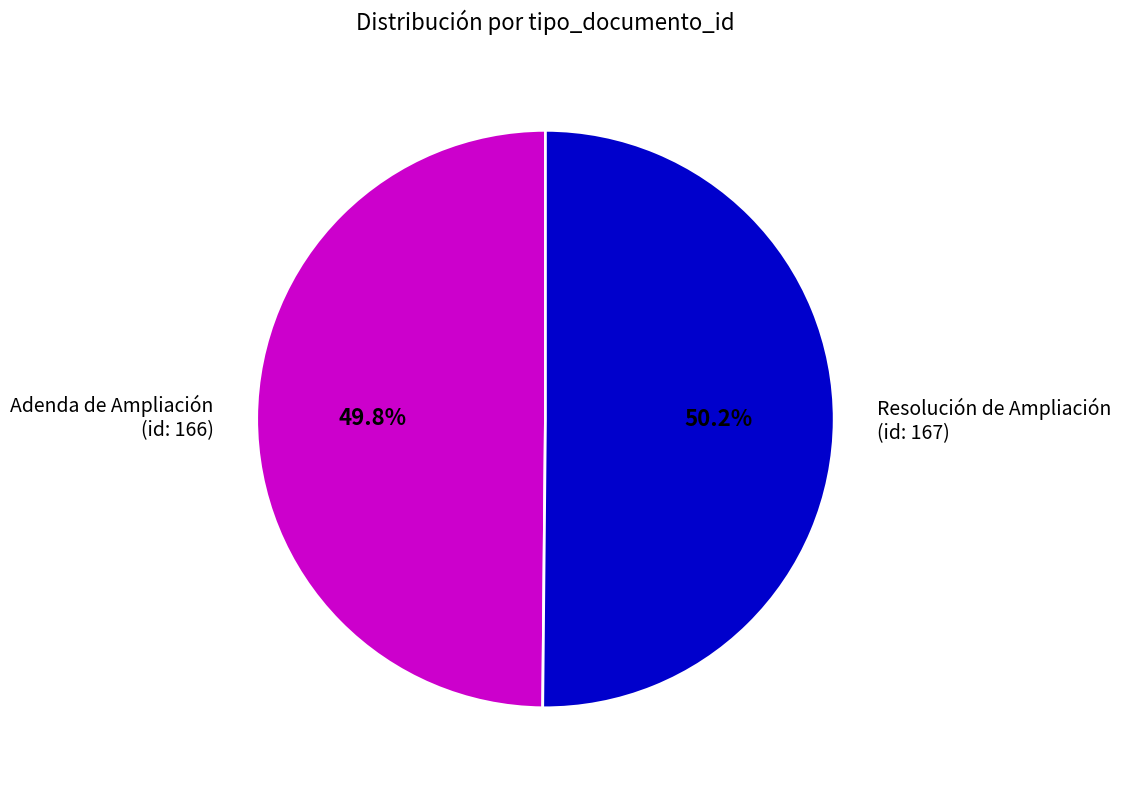

Approximately how many times larger is the value at Adenda de Ampliación (id: 166) compared to Resolución de Ampliación (id: 167)?

1.0